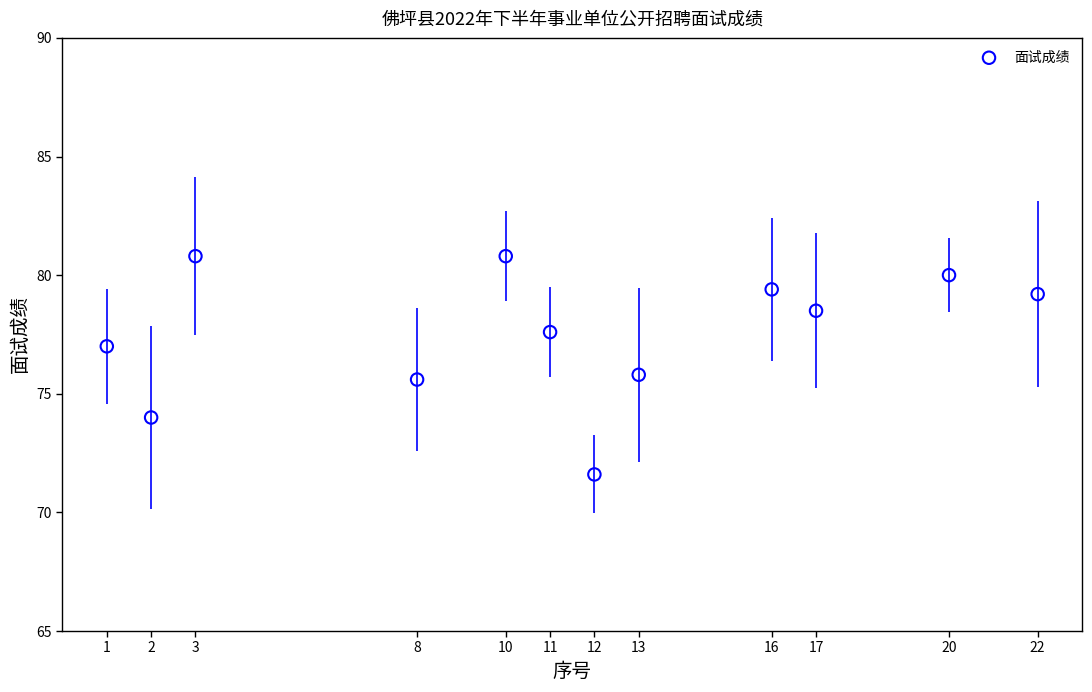

What is the average X value?

11.2